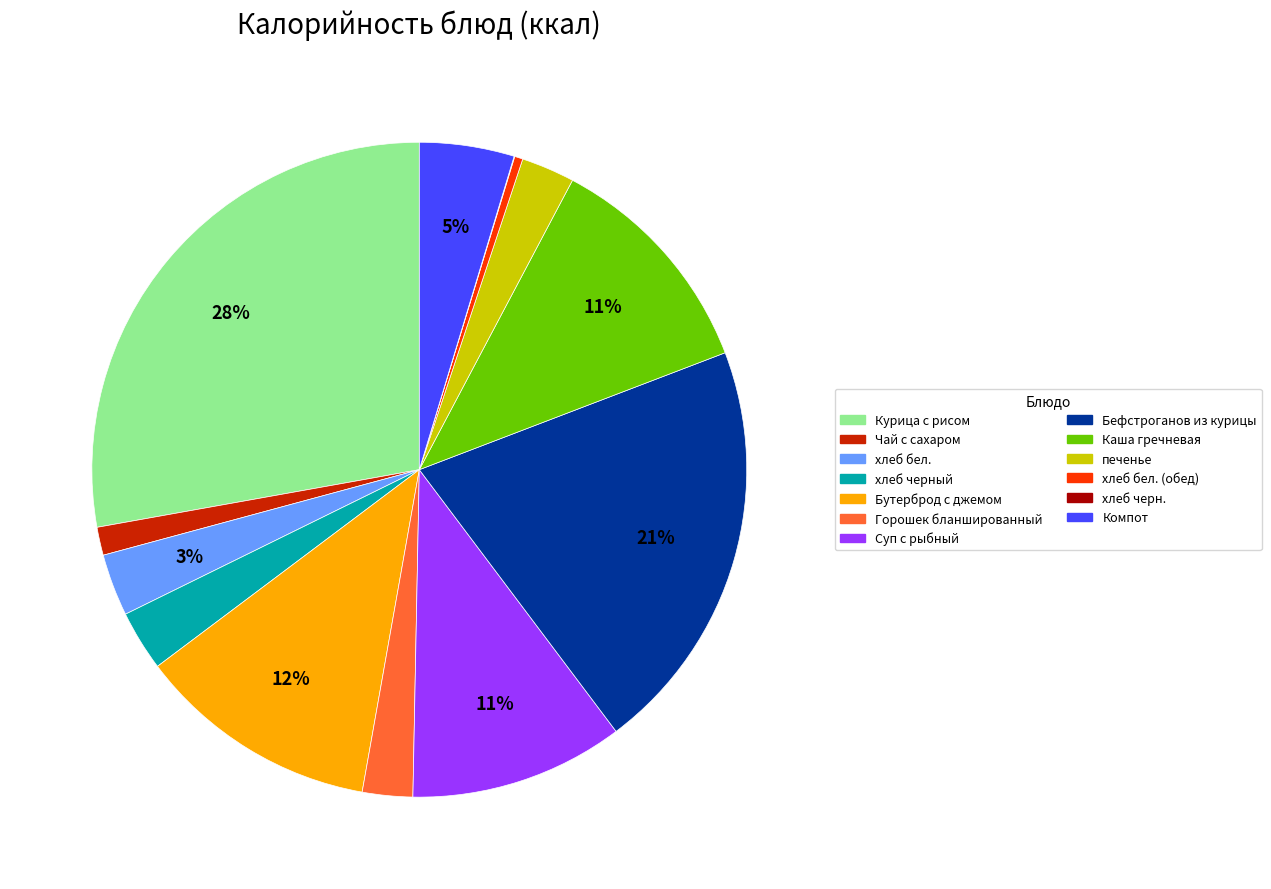

To the nearest percent, what is the average slice percentage?

8%